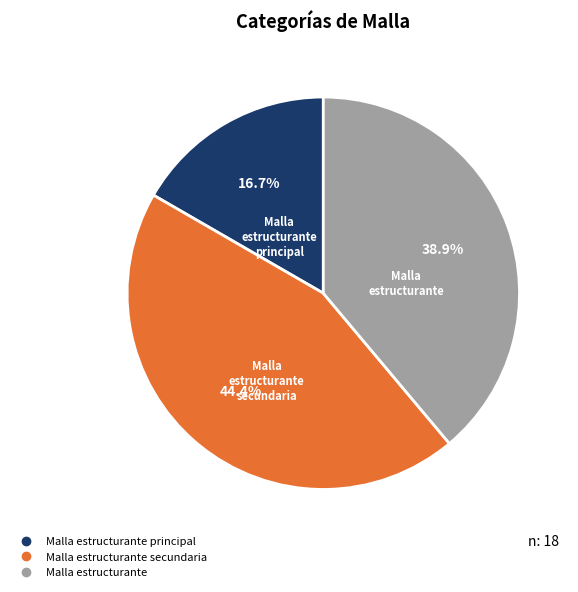

Does any single category account for the majority?

No